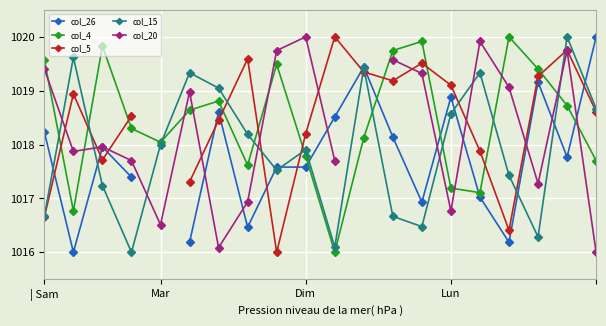

How many lines are shown in the chart?

5